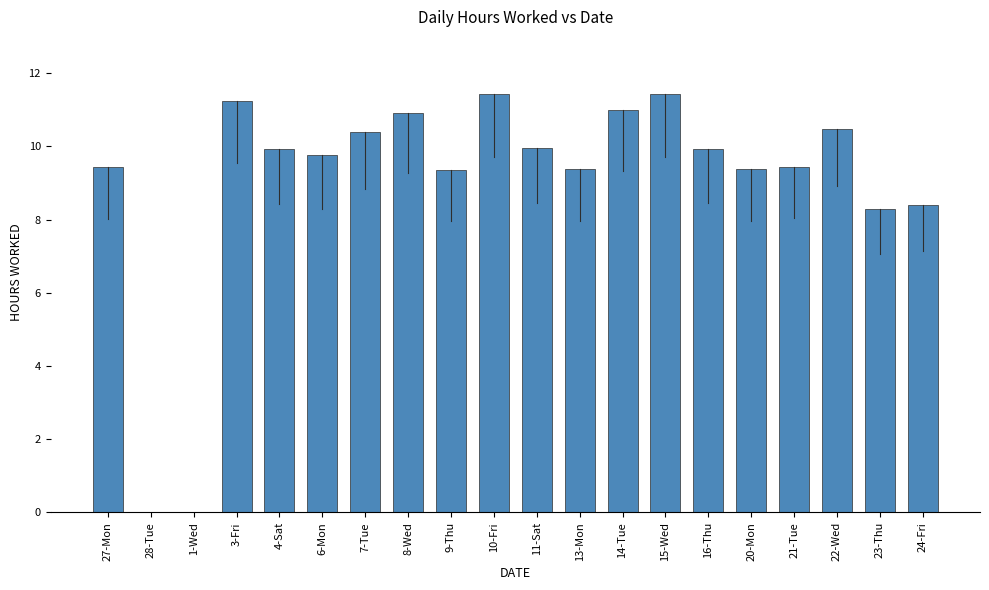

Is it true that the value at 6-Mon is 3.8?

False